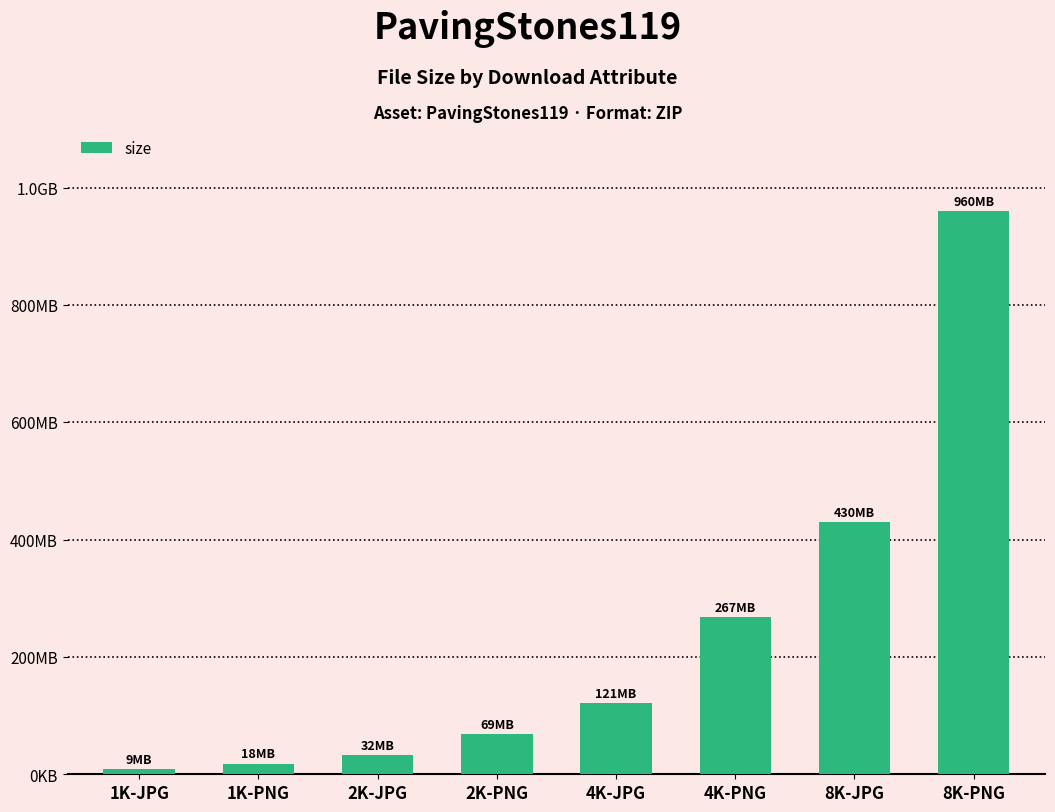

List the labels in order of value, smallest first.

1K-JPG, 1K-PNG, 2K-JPG, 2K-PNG, 4K-JPG, 4K-PNG, 8K-JPG, 8K-PNG